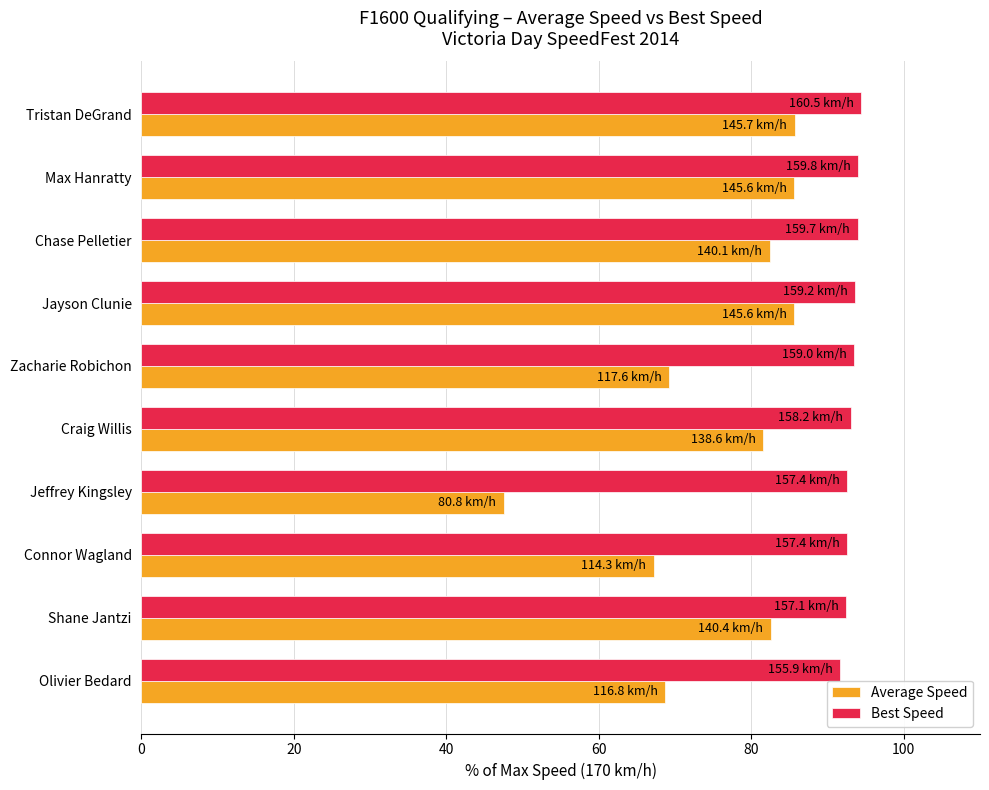

What is the maximum value for Average Speed?

85.7